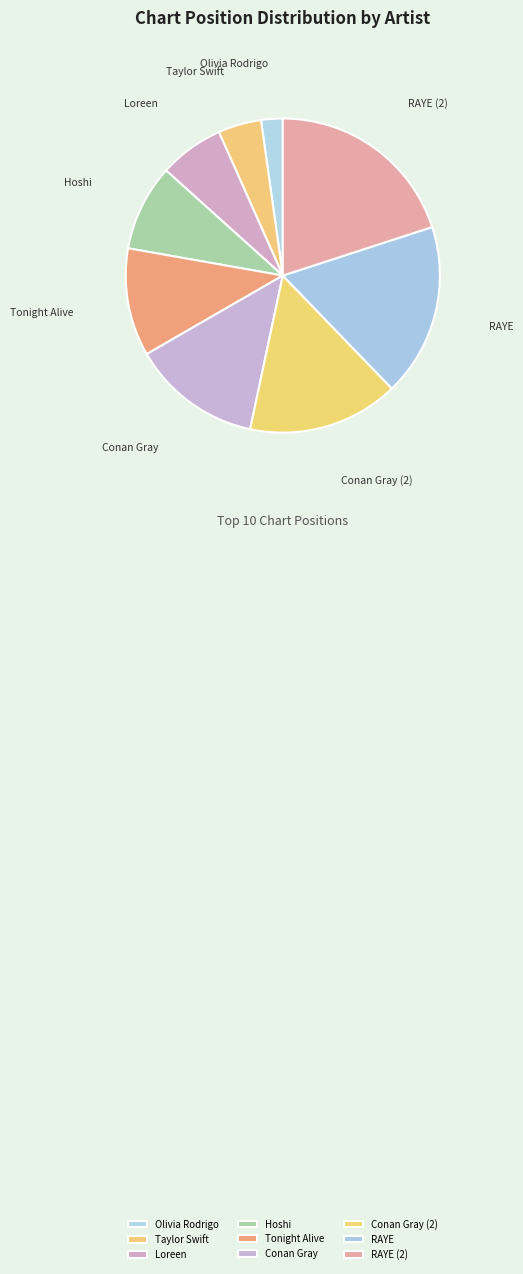

The Taylor Swift slice represents 17% of the pie. True or false?

False